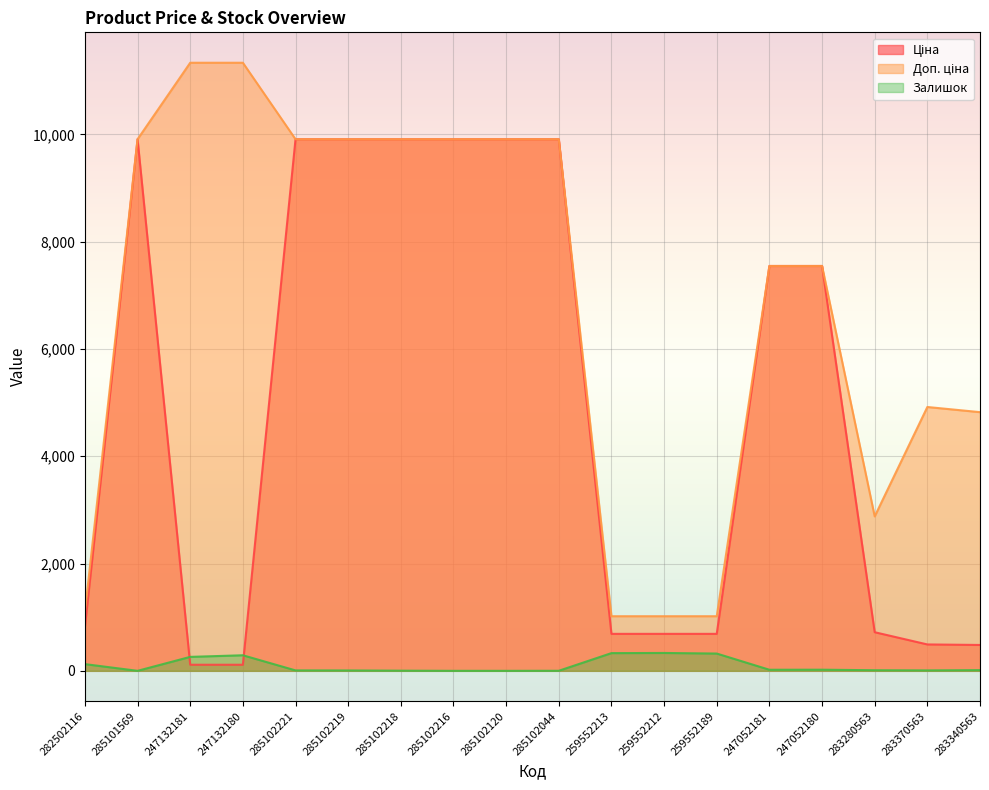

What is the sum of all Залишок values?

1752.0